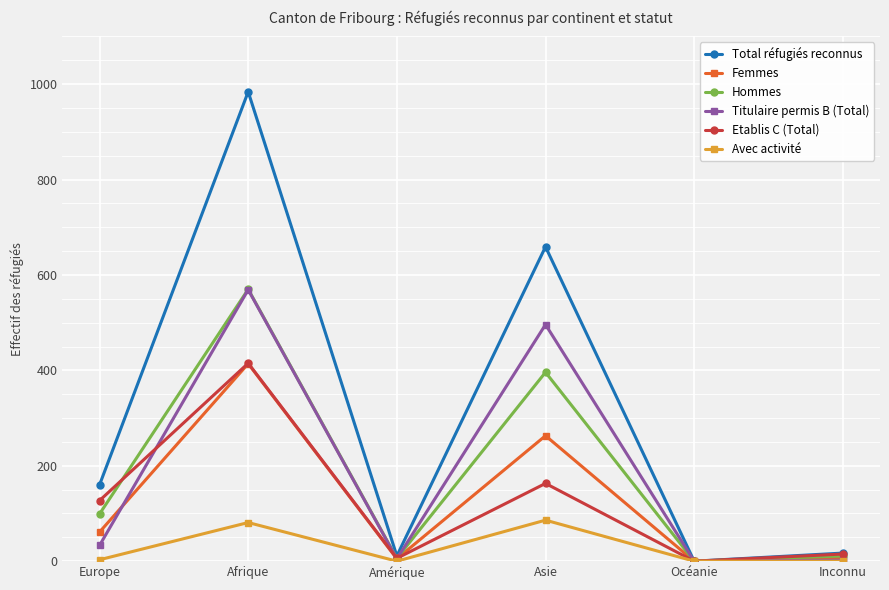

What is the difference between the Hommes values at Océanie and Afrique?

570